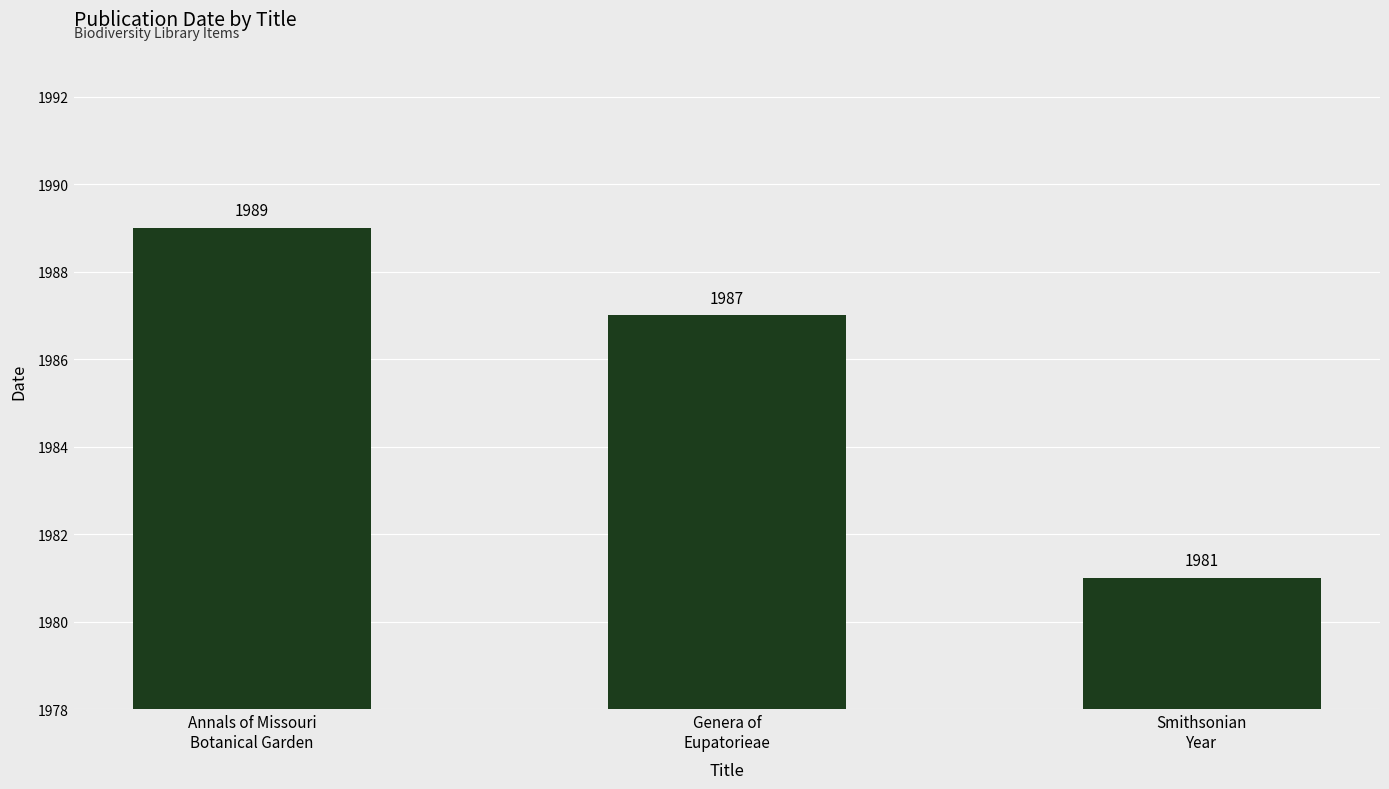

Reading left to right, extract all data points from this chart.

1989	1987	1981